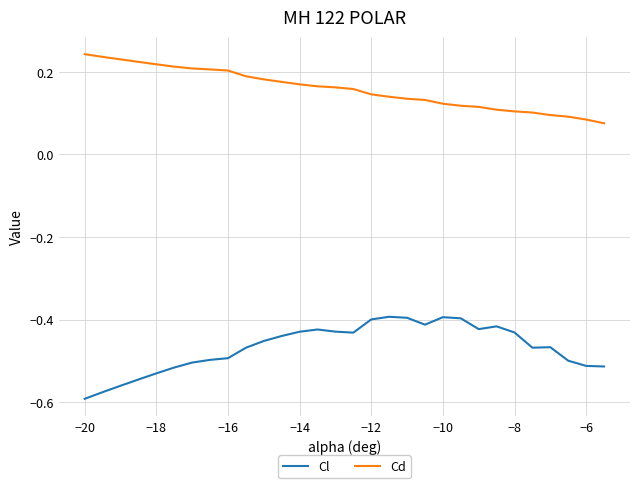

Rank the series by their average value, from highest to lowest.

Cd, Cl